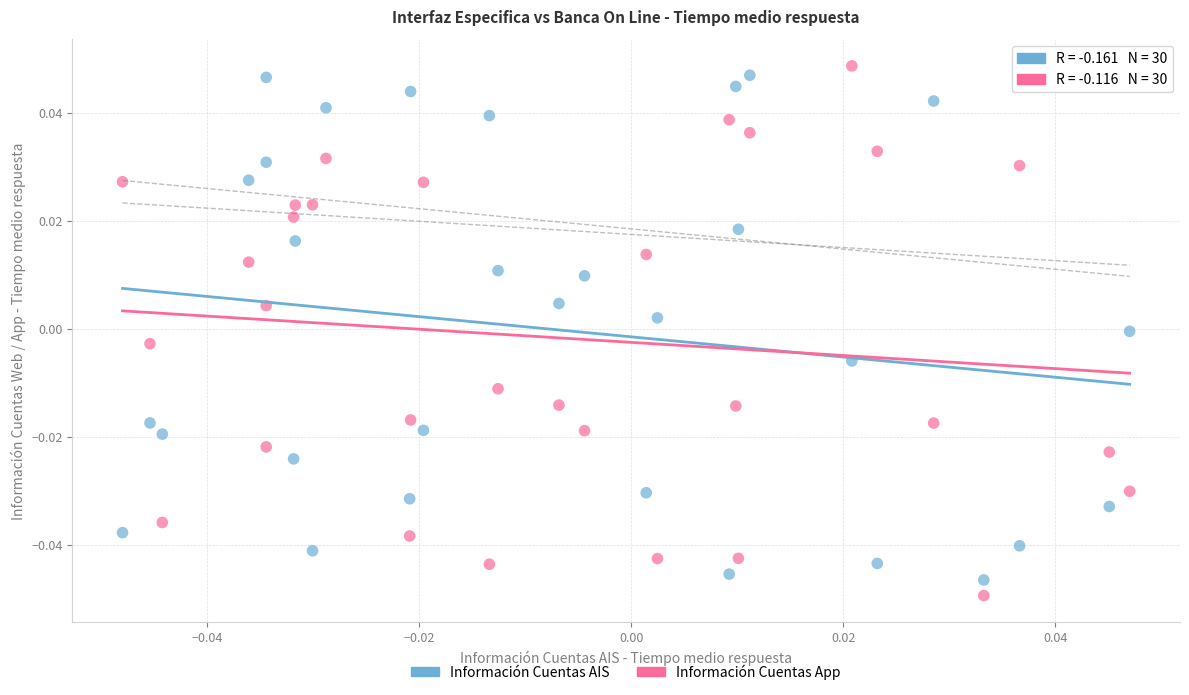

Count the number of points in this scatter plot.

60